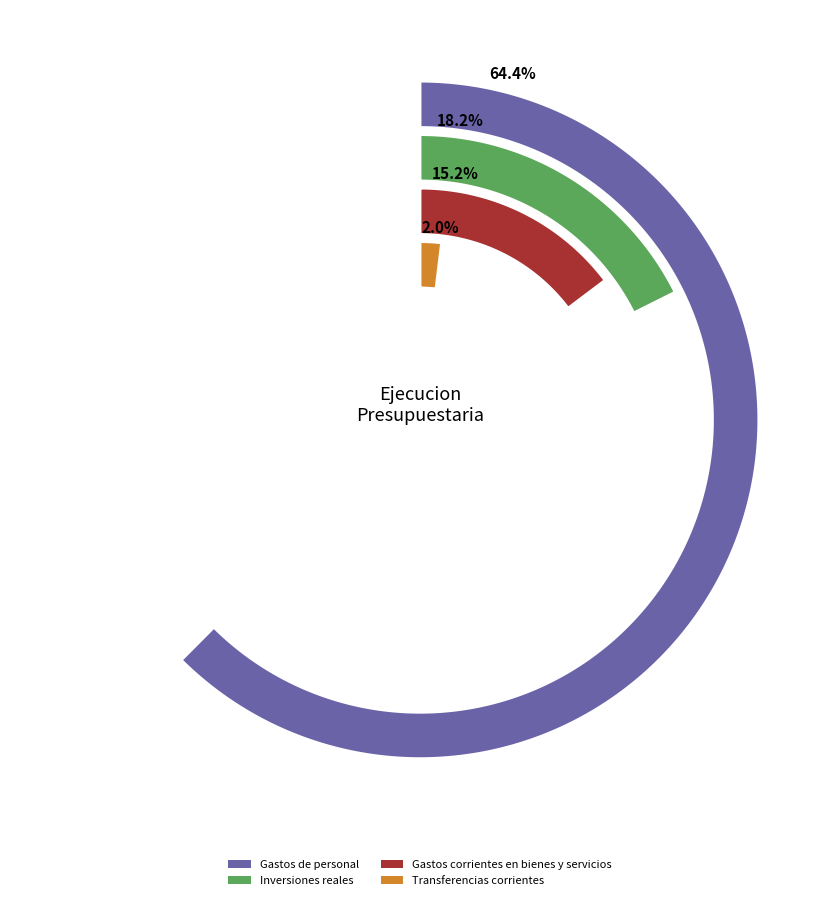

What percentage is the Inversiones reales slice, to the nearest percent?

18%